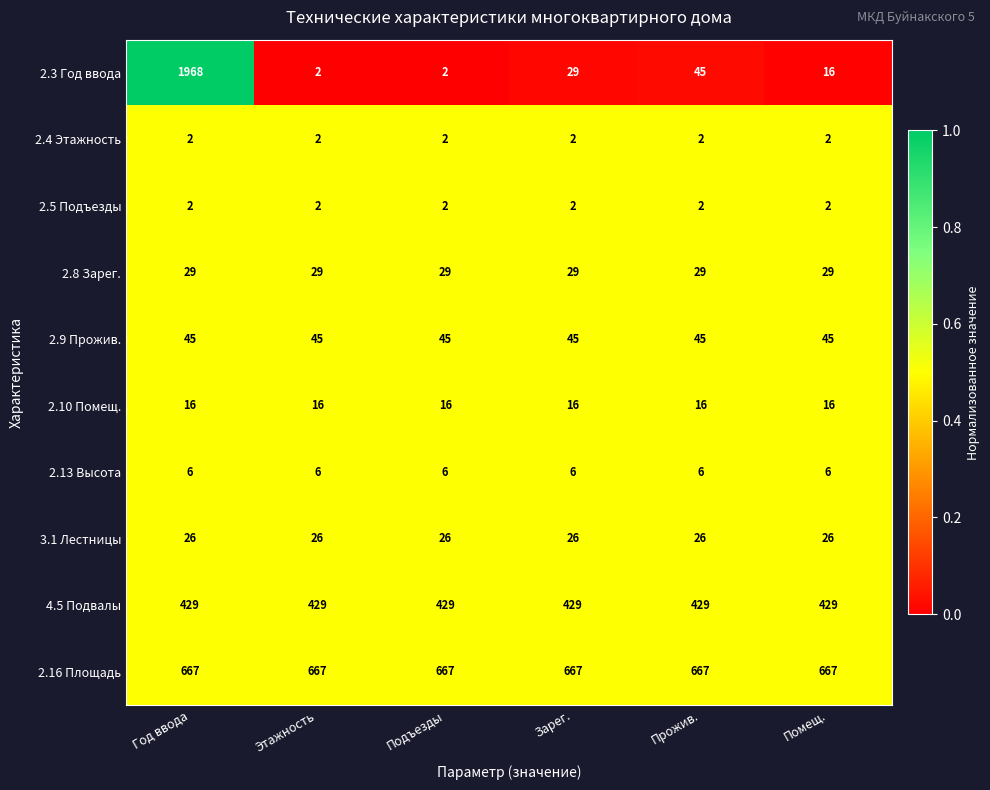

Which series changed the most between Год ввода and Этажность?

2.3 Год ввода